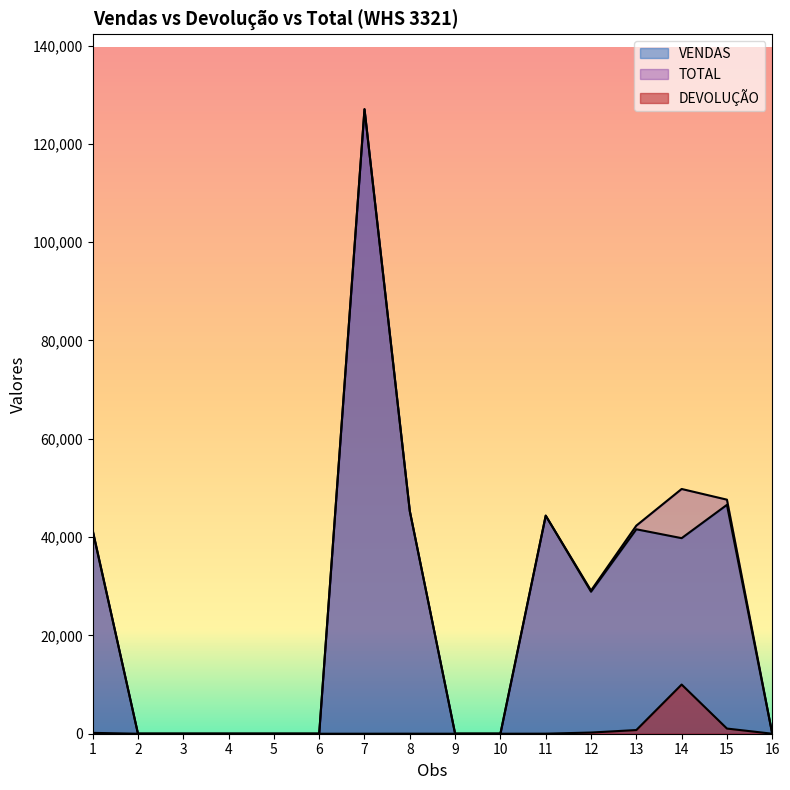

At how many categories does at least one series exceed 108526?

1